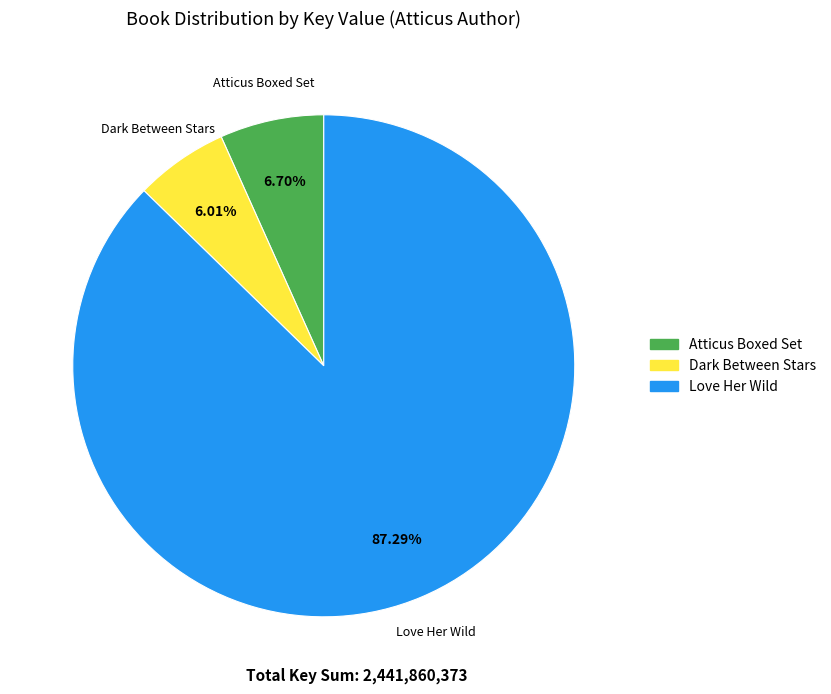

Which slice is the smallest?

Dark Between Stars